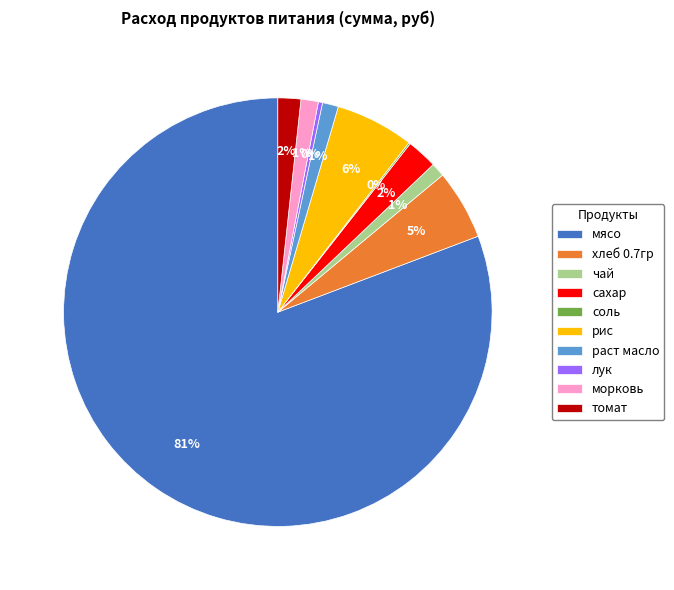

Do раст масло and томат together represent more than half of the pie?

No